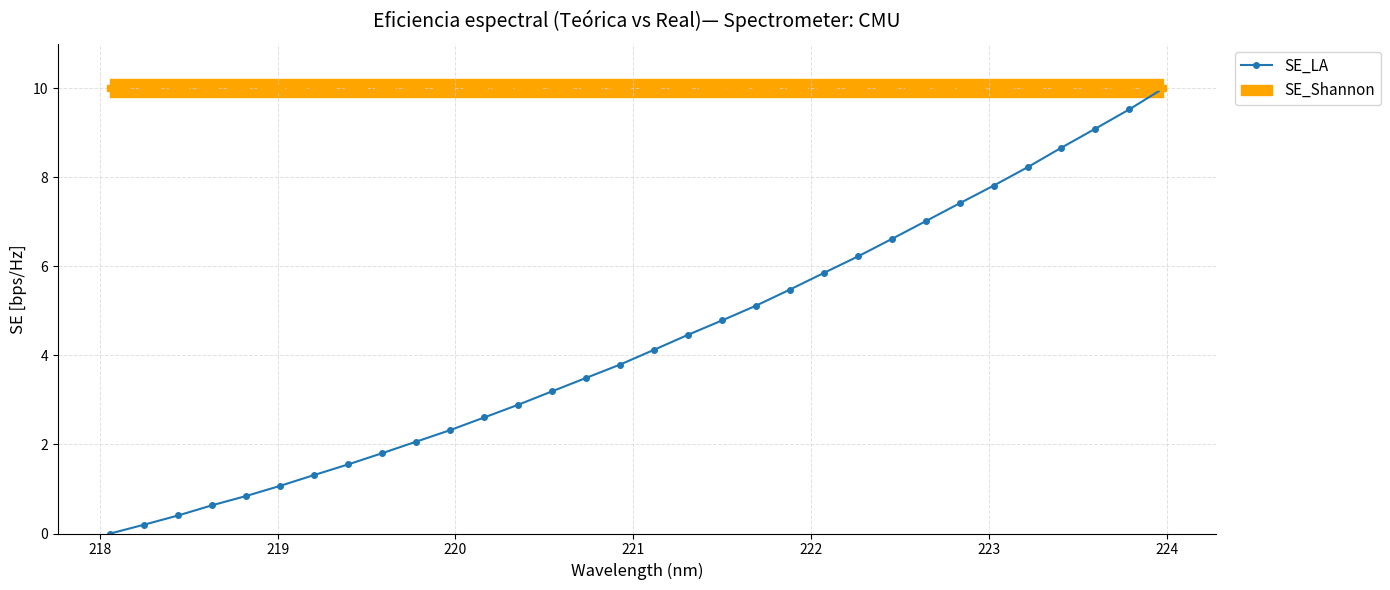

What is the value of the SE_LA point at the 5th from the left?

0.8